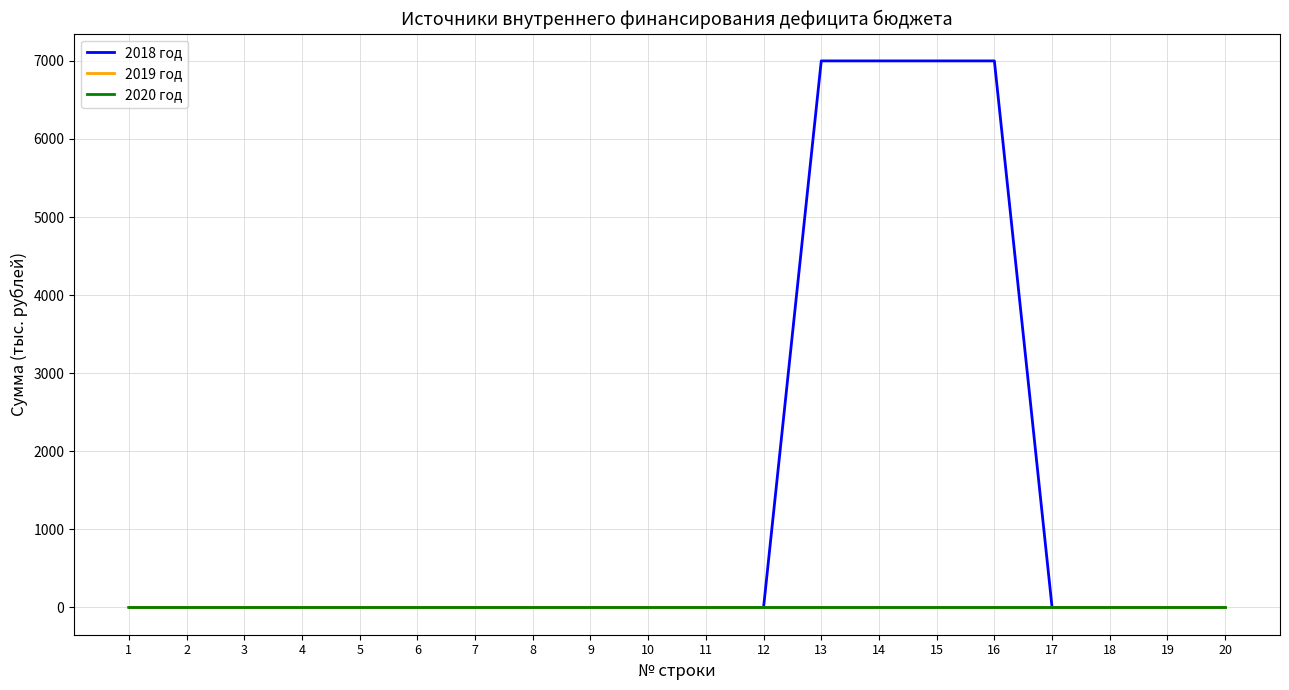

Does the chart display data point markers on the line(s)?

No